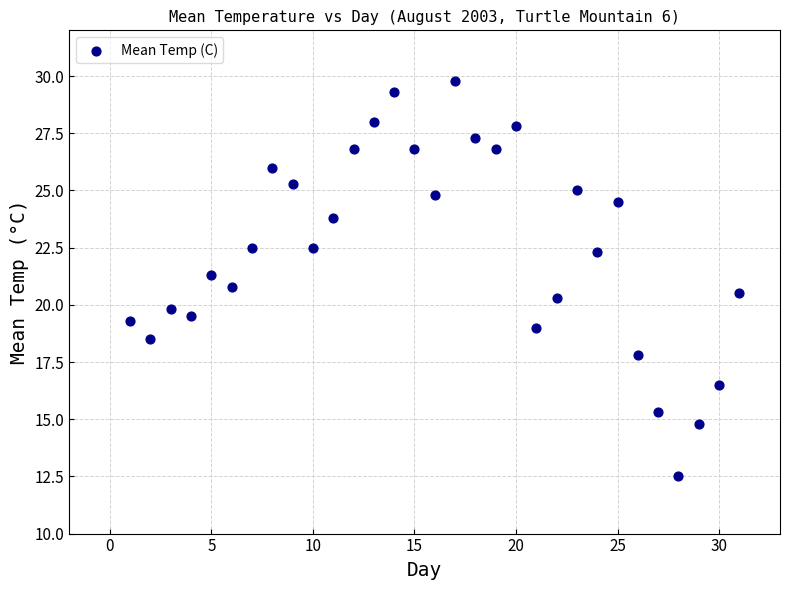

What is the range of X values (max minus min)?

30.0